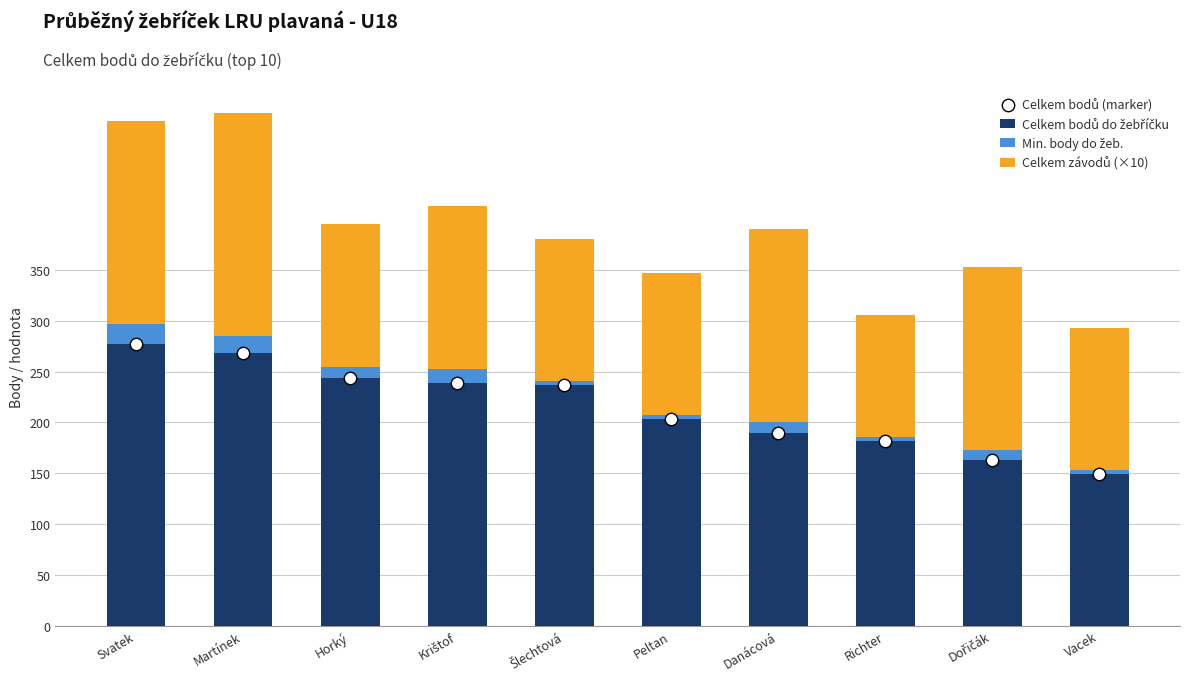

At which category is the sum across all series the highest?

Svatek